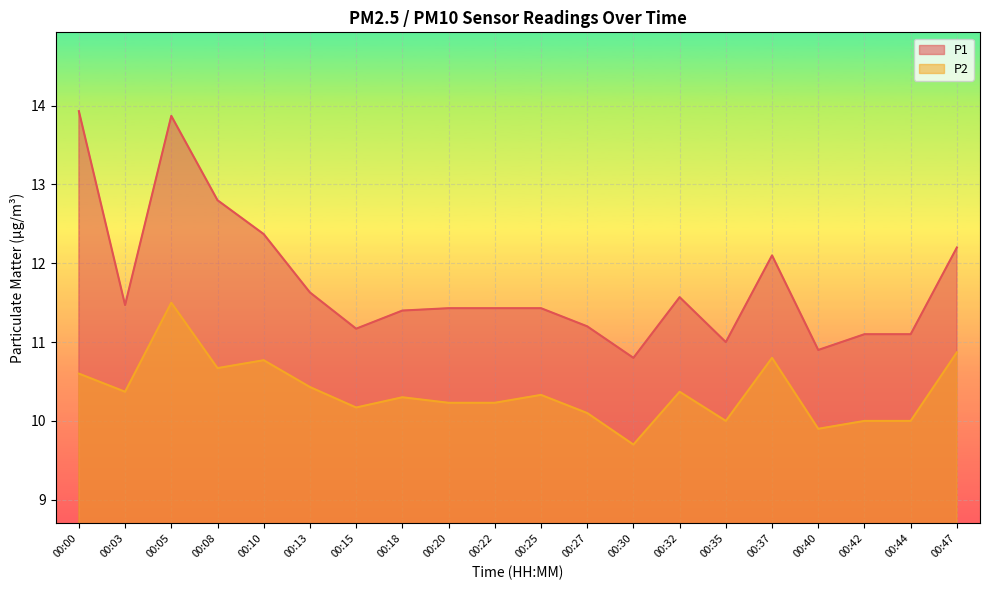

Reading left to right, list all the values displayed in this chart.

P1: 13.9	11.5	13.9	12.8	12.4	11.6	11.2	11.4	11.4	11.4	11.4	11.2	10.8	11.6	11.0	12.1	10.9	11.1	11.1	12.2
P2: 10.6	10.4	11.5	10.7	10.8	10.4	10.2	10.3	10.2	10.2	10.3	10.1	9.7	10.4	10.0	10.8	9.9	10.0	10.0	10.9